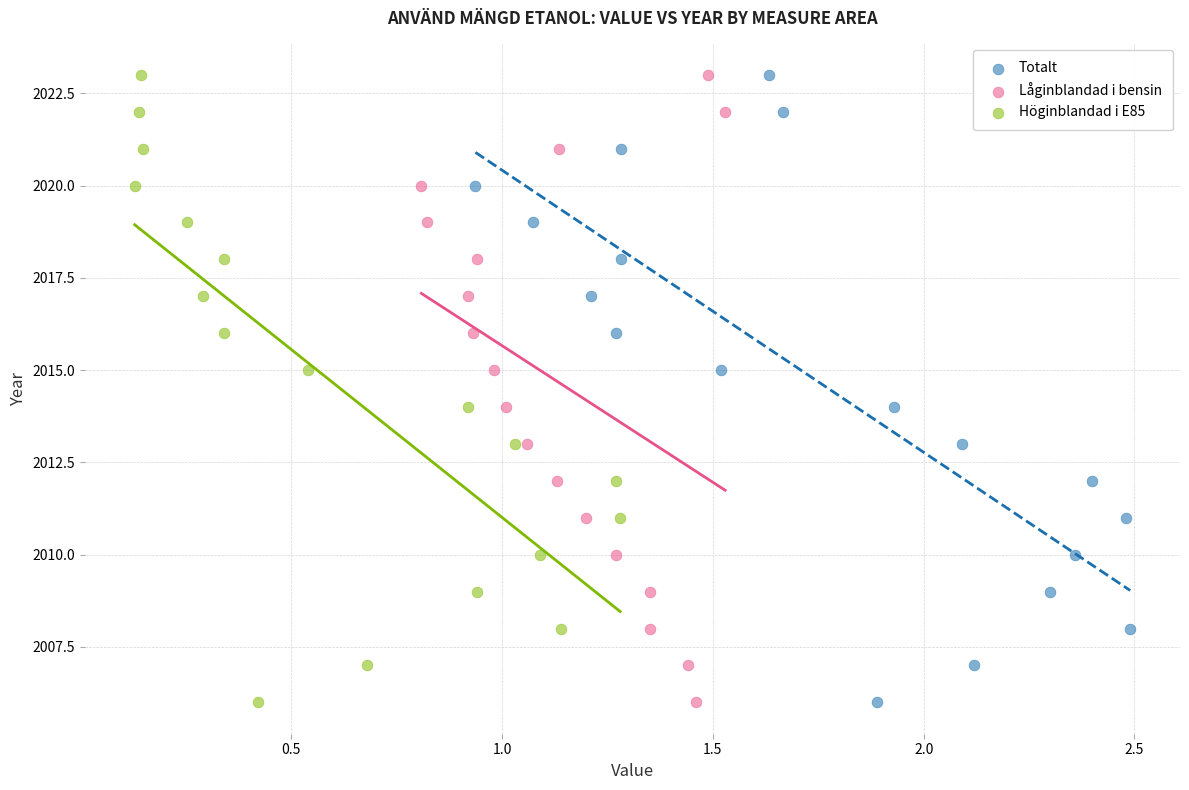

What are all the series names shown in the legend?

Totalt, Låginblandad i bensin, Höginblandad i E85